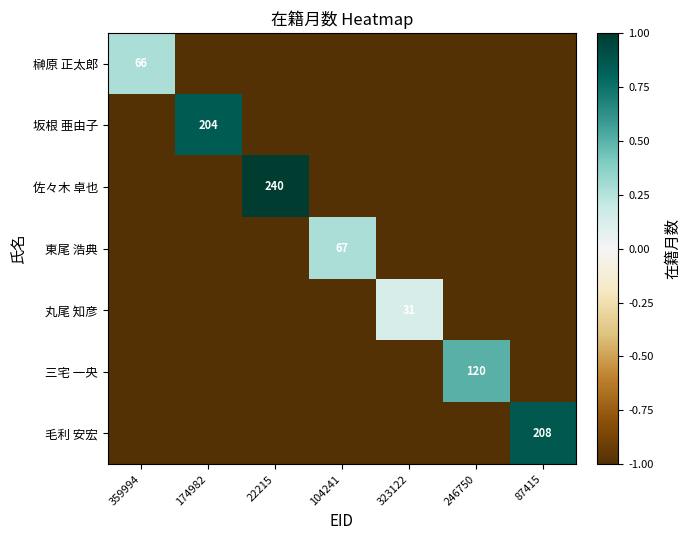

The 坂根 亜由子 series shows 325 at 174982. True or false?

False